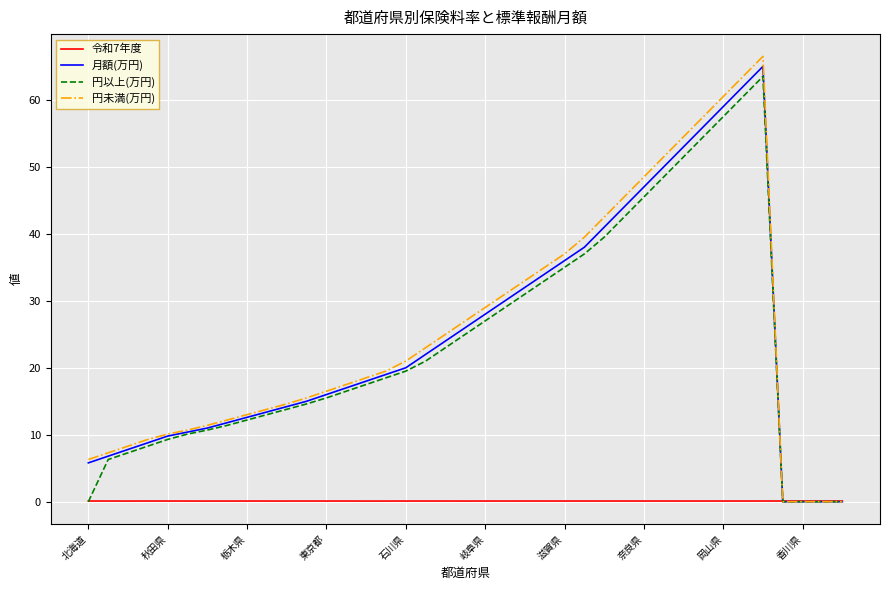

What is the greatest value displayed?

66.5